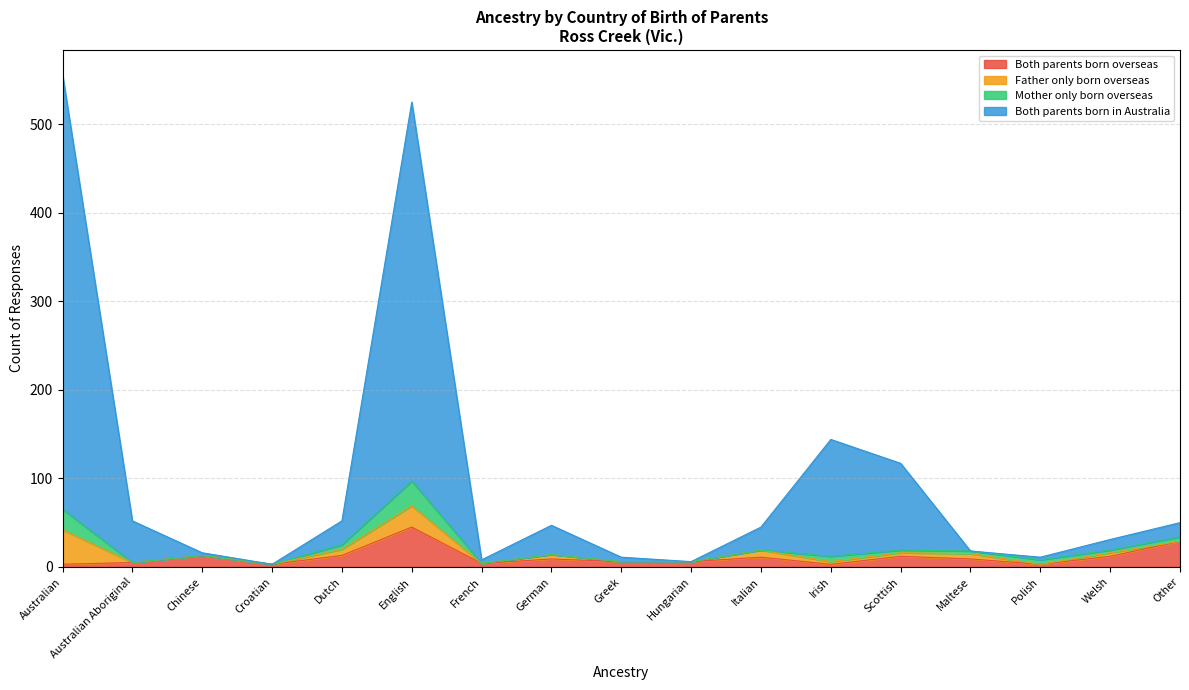

At which label does Both parents born in Australia first exceed 45?

Australian